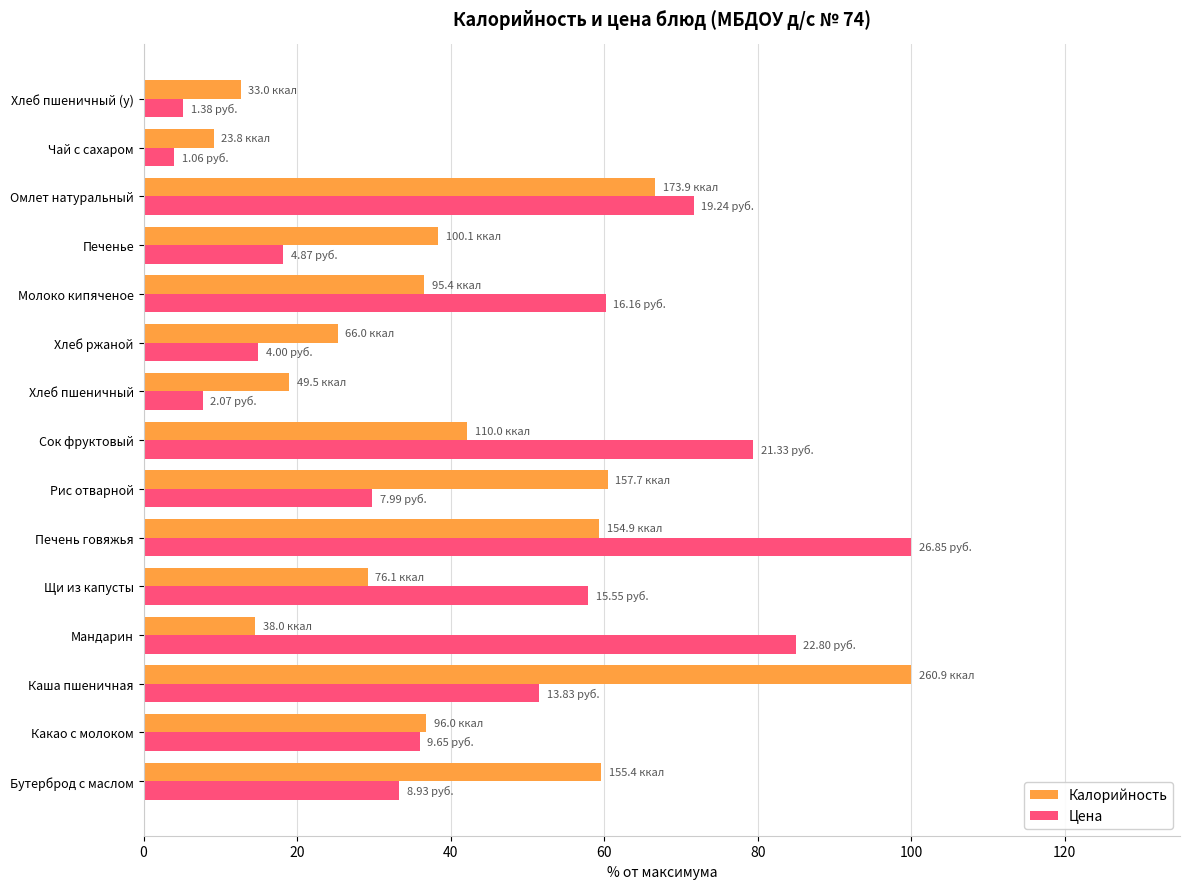

Which series has the widest spread of values?

Цена